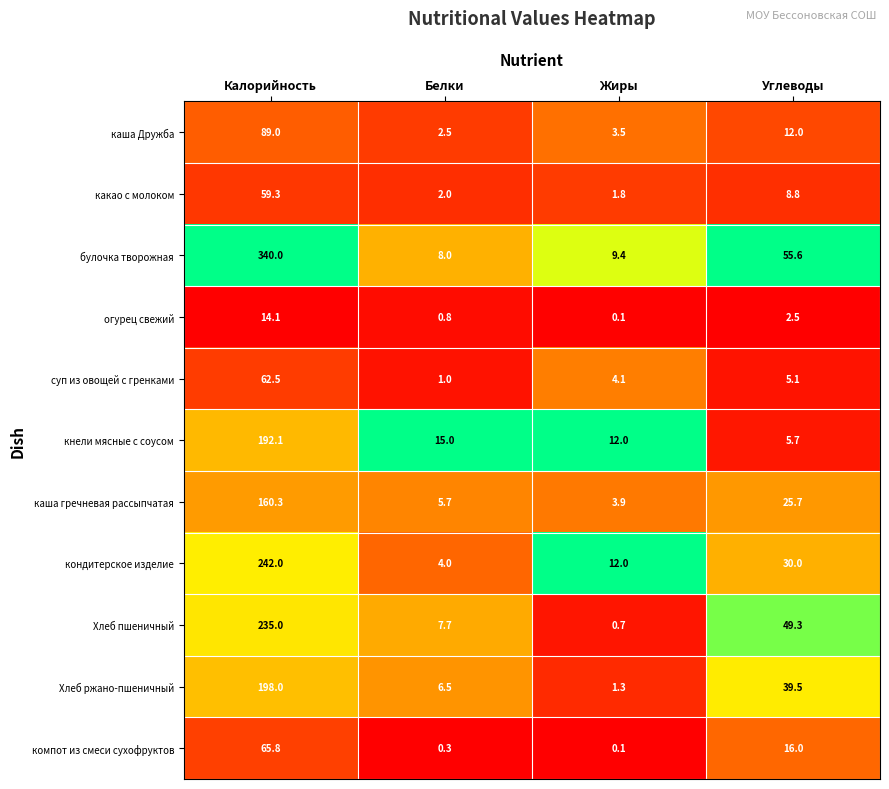

What is the difference between the maximum and minimum values in the каша гречневая рассыпчатая series?

156.4